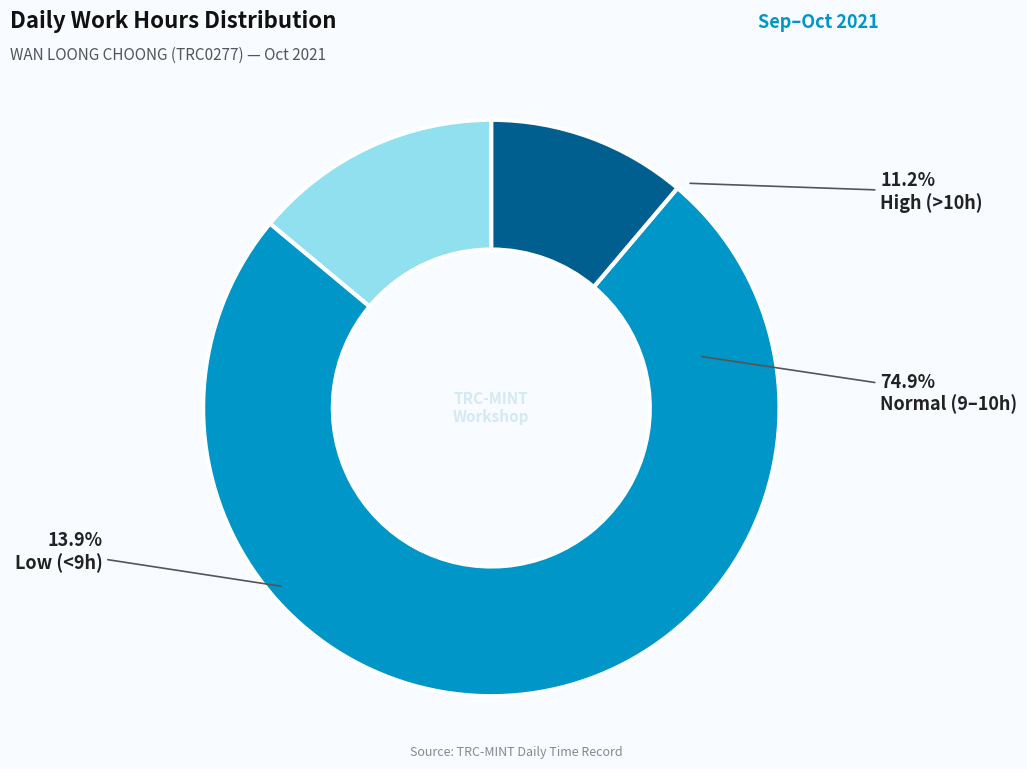

The 15-Fri slice represents 1% of the pie. True or false?

False